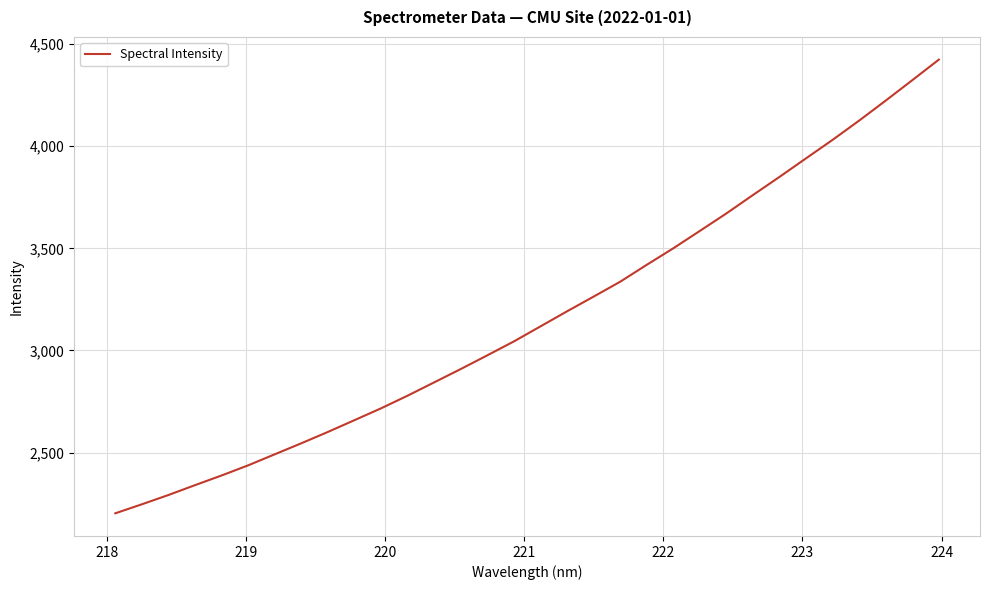

What is the greatest value displayed?

4423.9